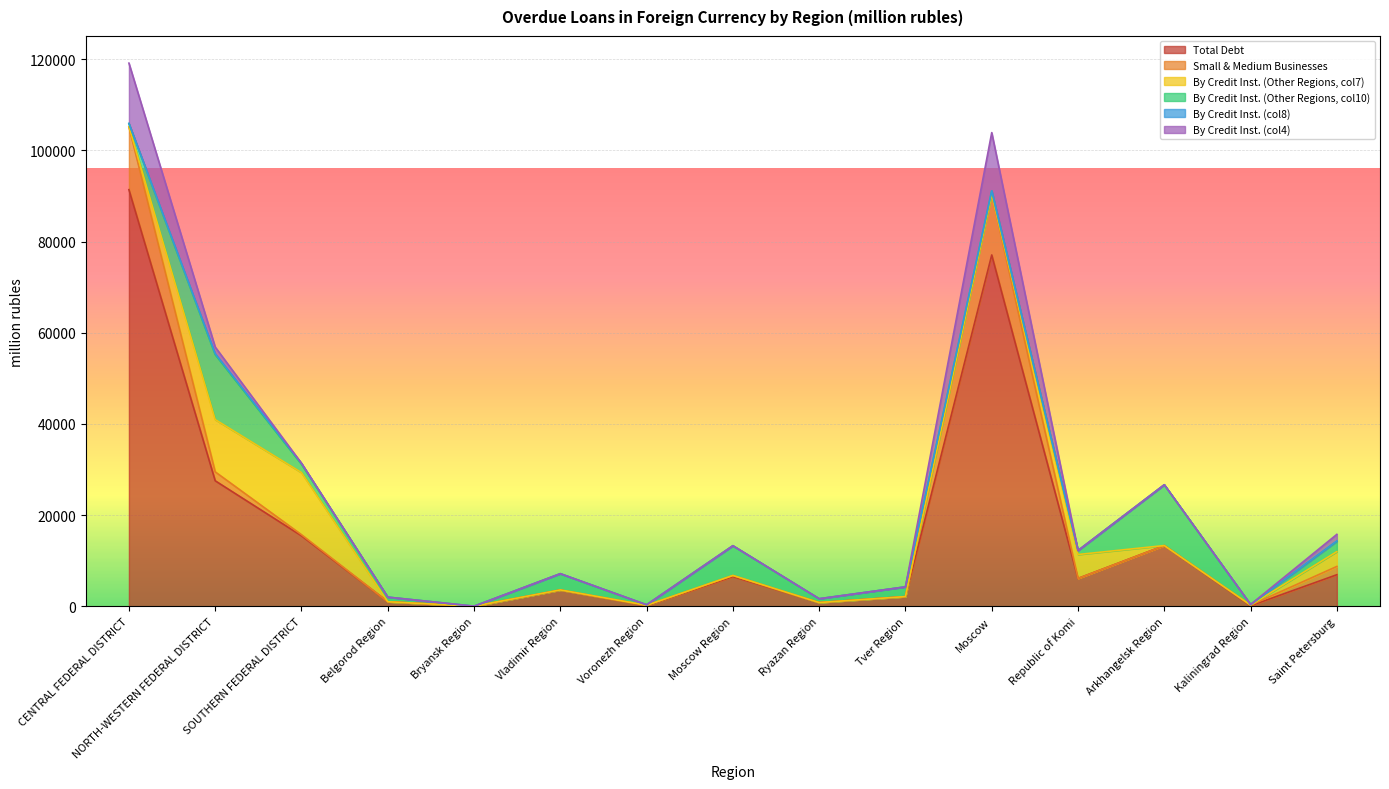

Does the chart display data point markers on the line(s)?

No